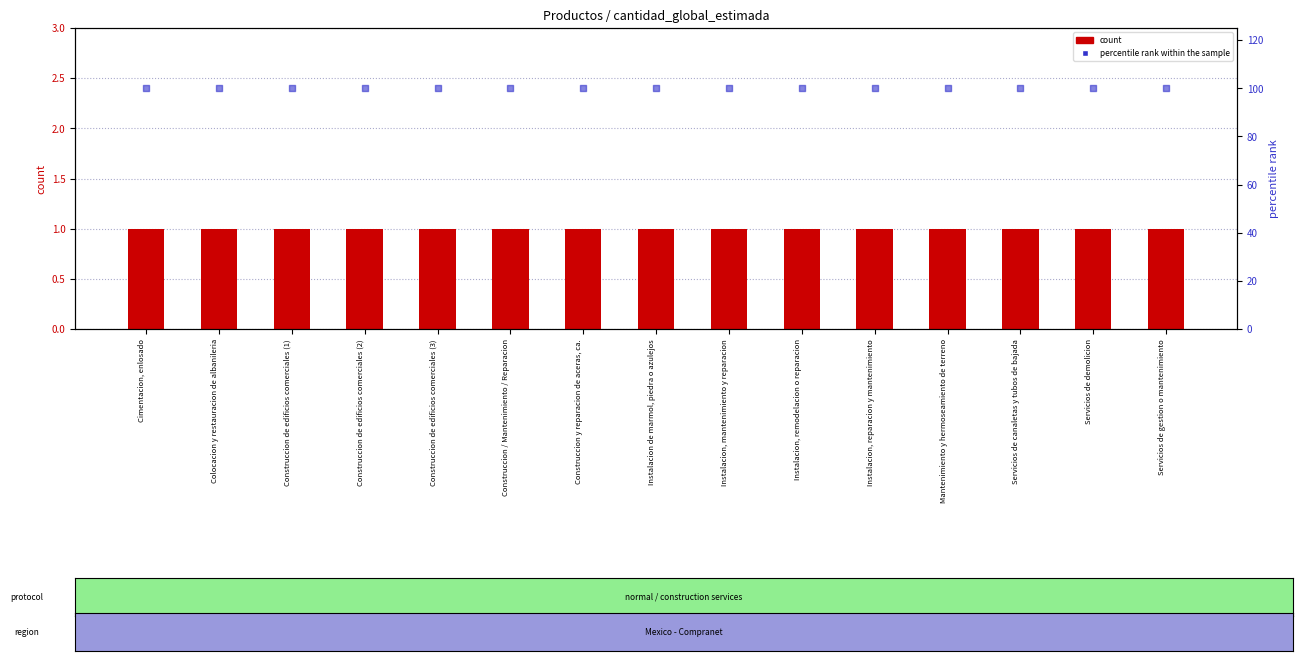

Which series reaches the maximum Y coordinate?

percentile rank within the sample